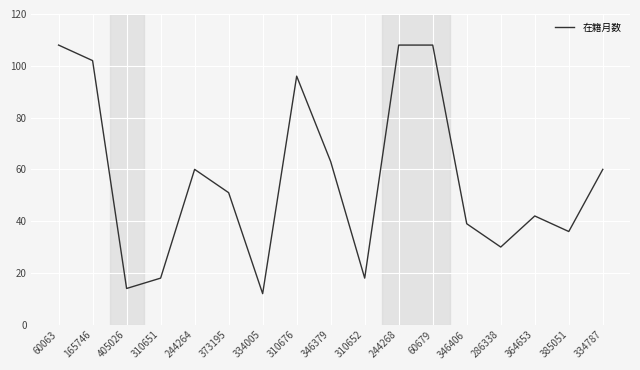

Where is the first local minimum?

405026